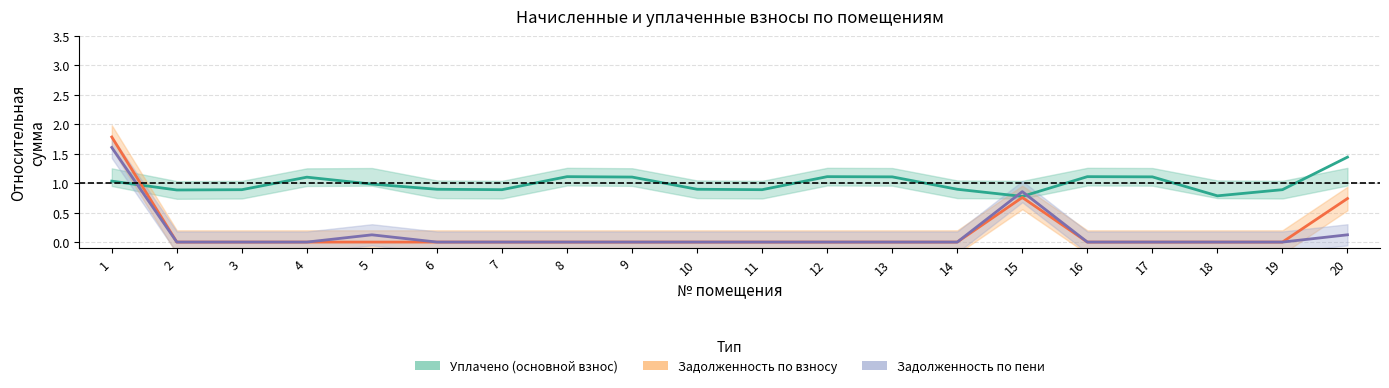

Does the chart have visible grid lines?

Yes